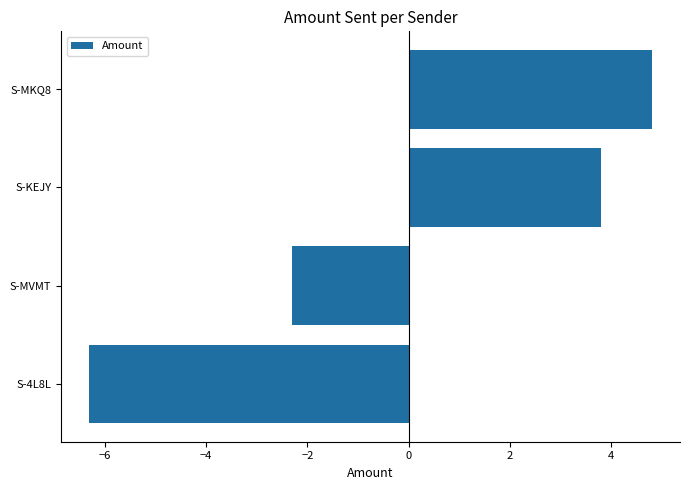

True or false: the data shows 3.8 at S-KEJY.

True